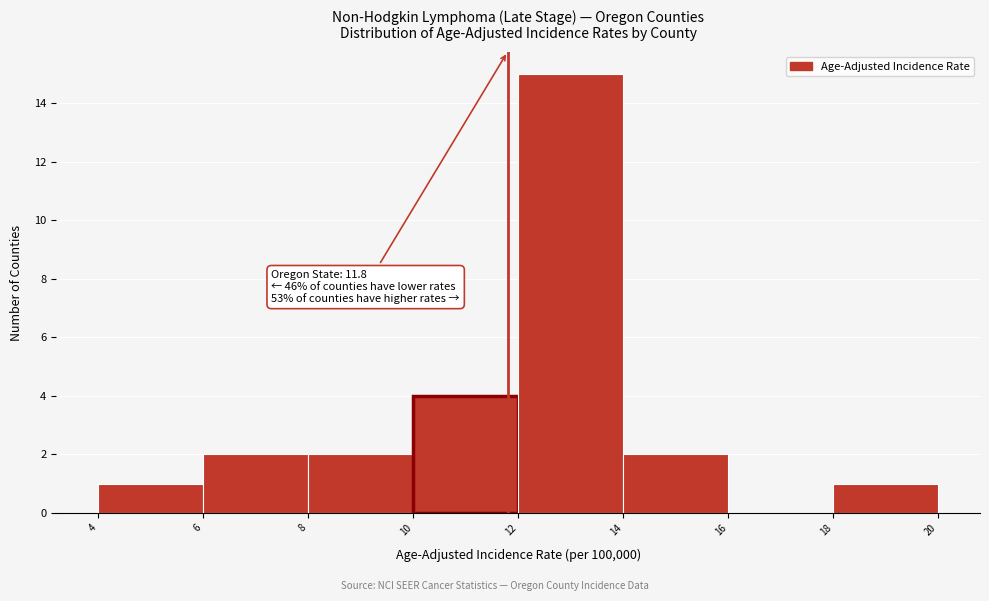

Over which range of the x-axis is the bar tallest?

12 to 14